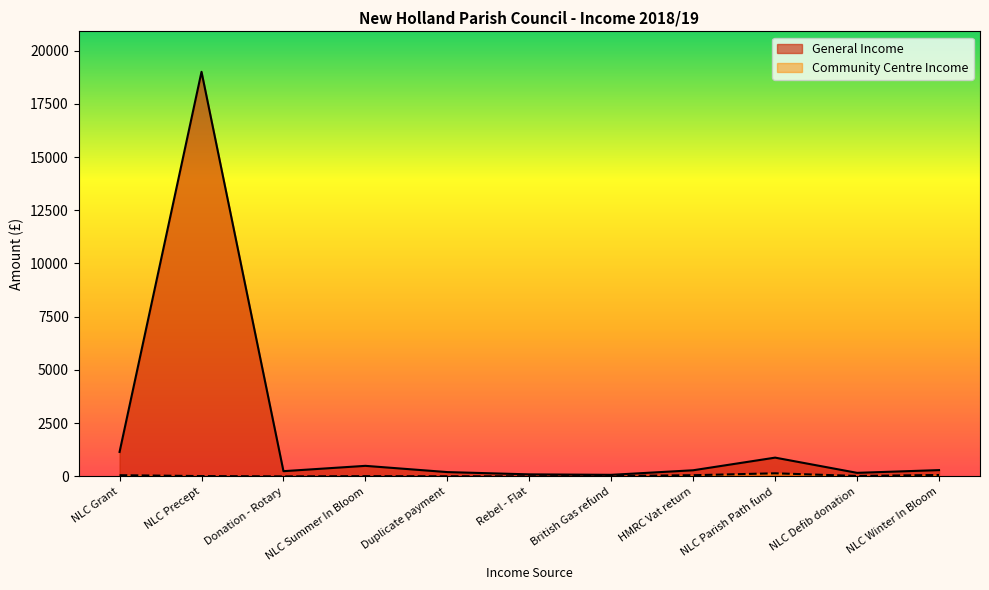

Which category has the lowest value across all series?

British Gas refund